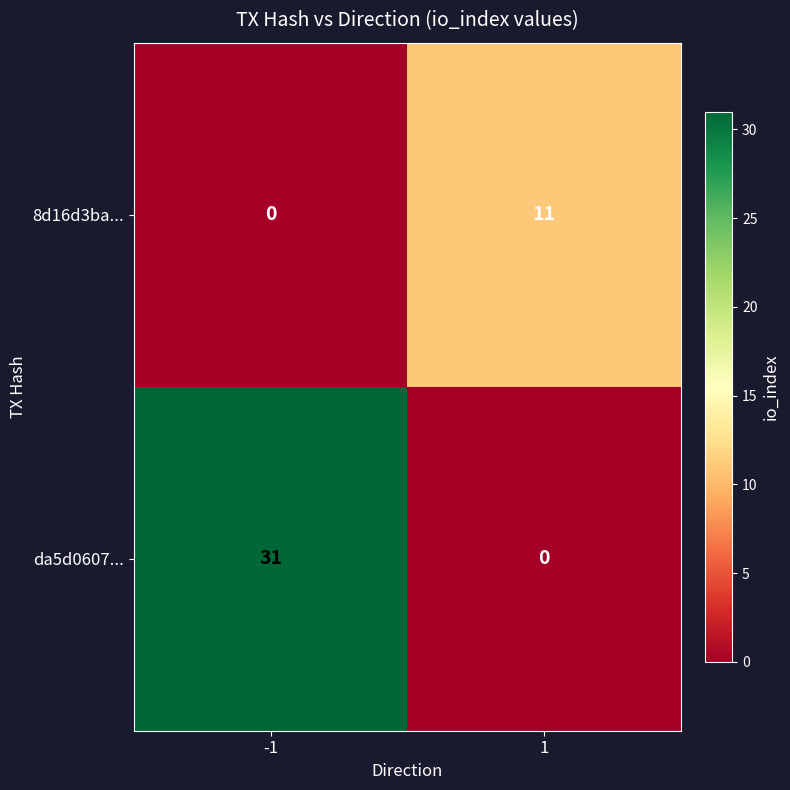

Is it true that 8d16d3ba... equals 7 at -1?

False